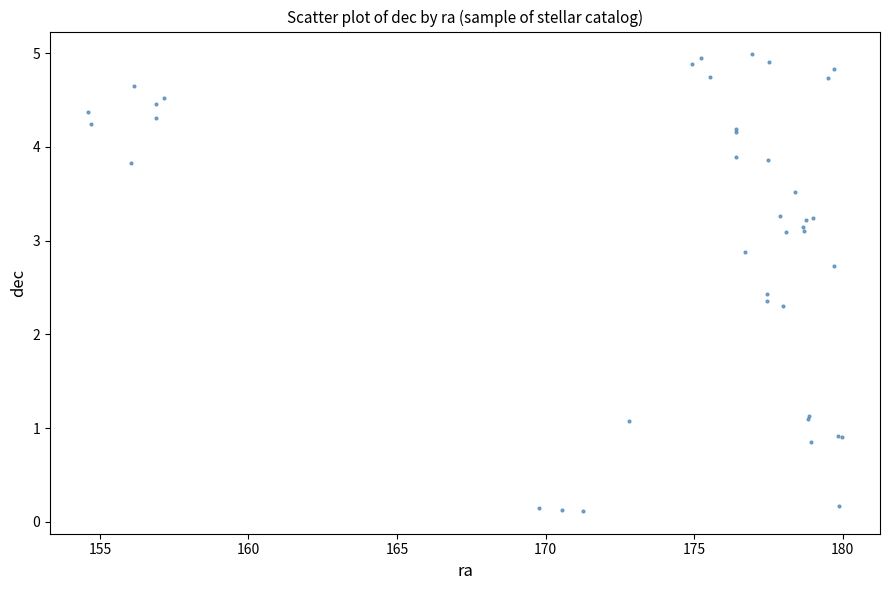

What Y value in the scatter plot is closest to 2?

2.3